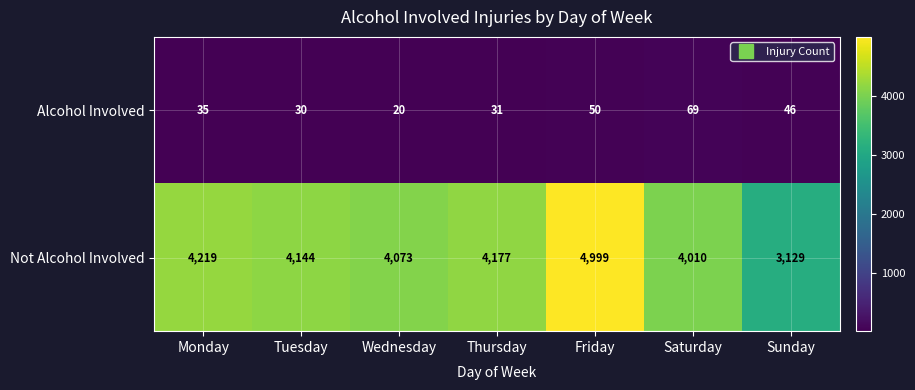

List the series in order of their overall mean, lowest first.

Alcohol Involved, Not Alcohol Involved